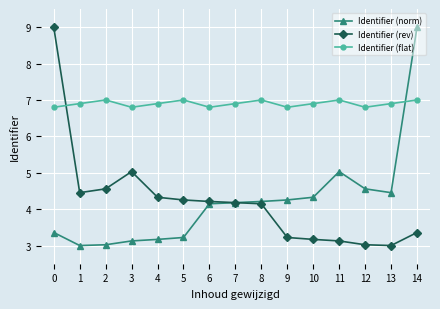

What is the maximum value for Identifier (flat)?

7.0